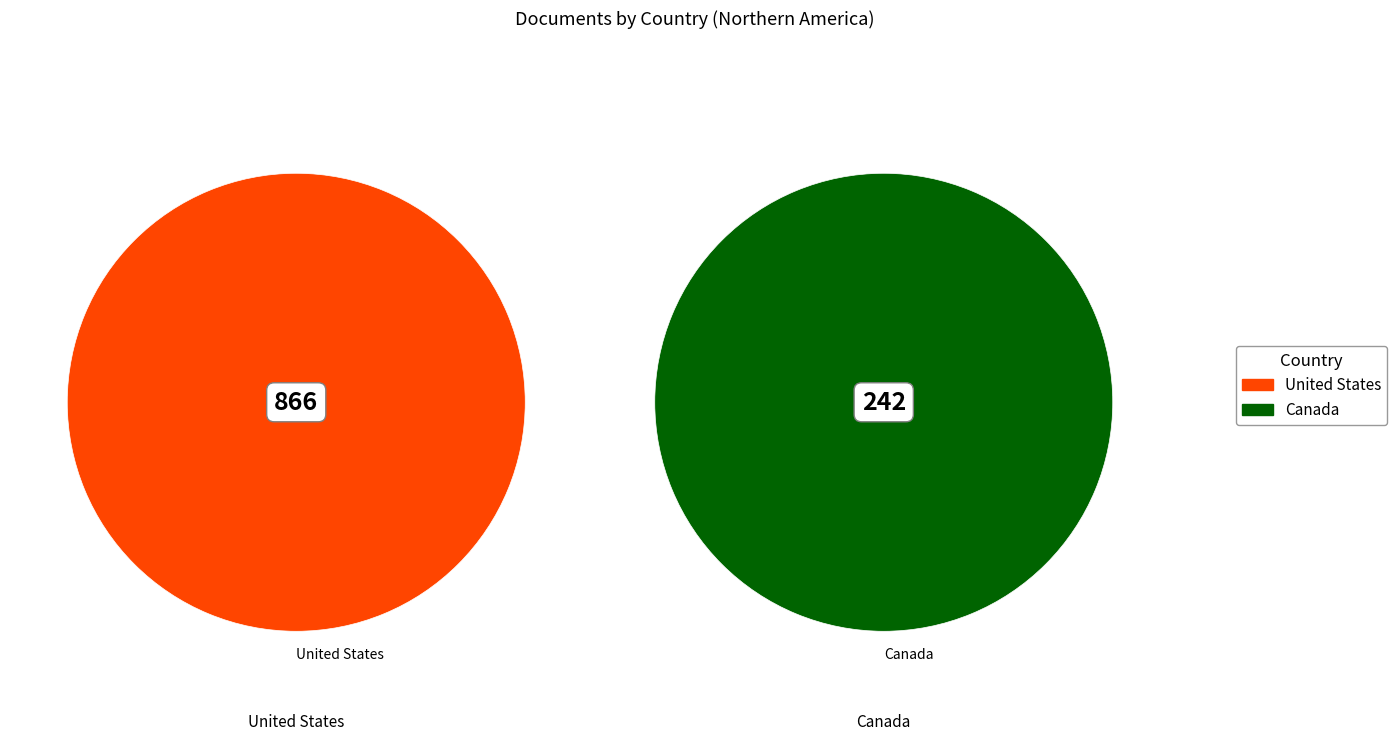

How many slices are in this pie chart?

2